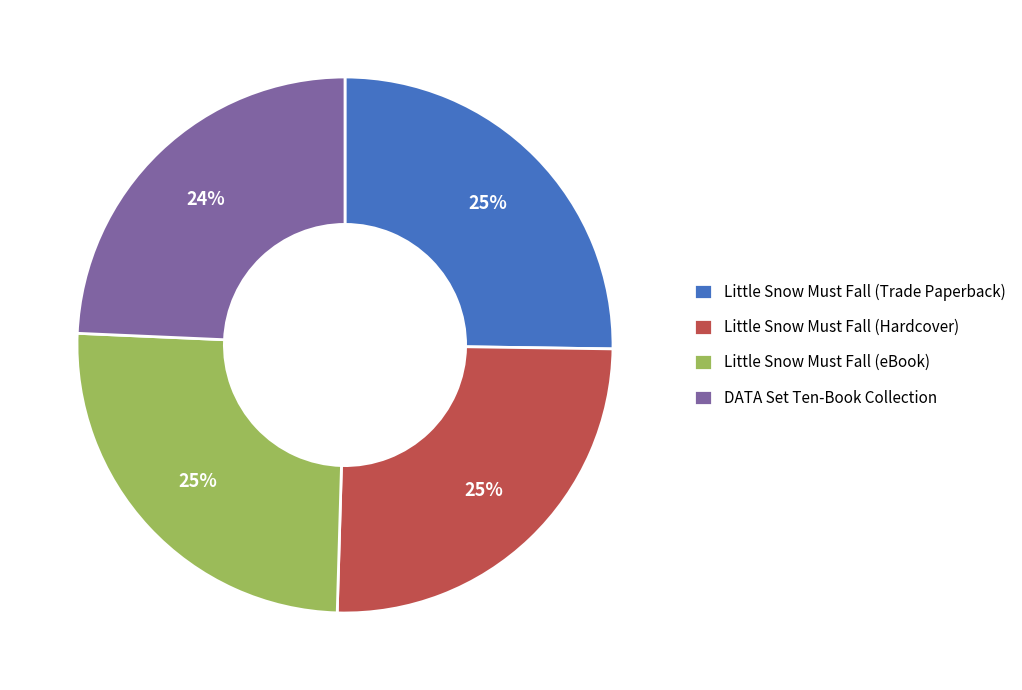

To the nearest percent, what is the average slice percentage?

25%